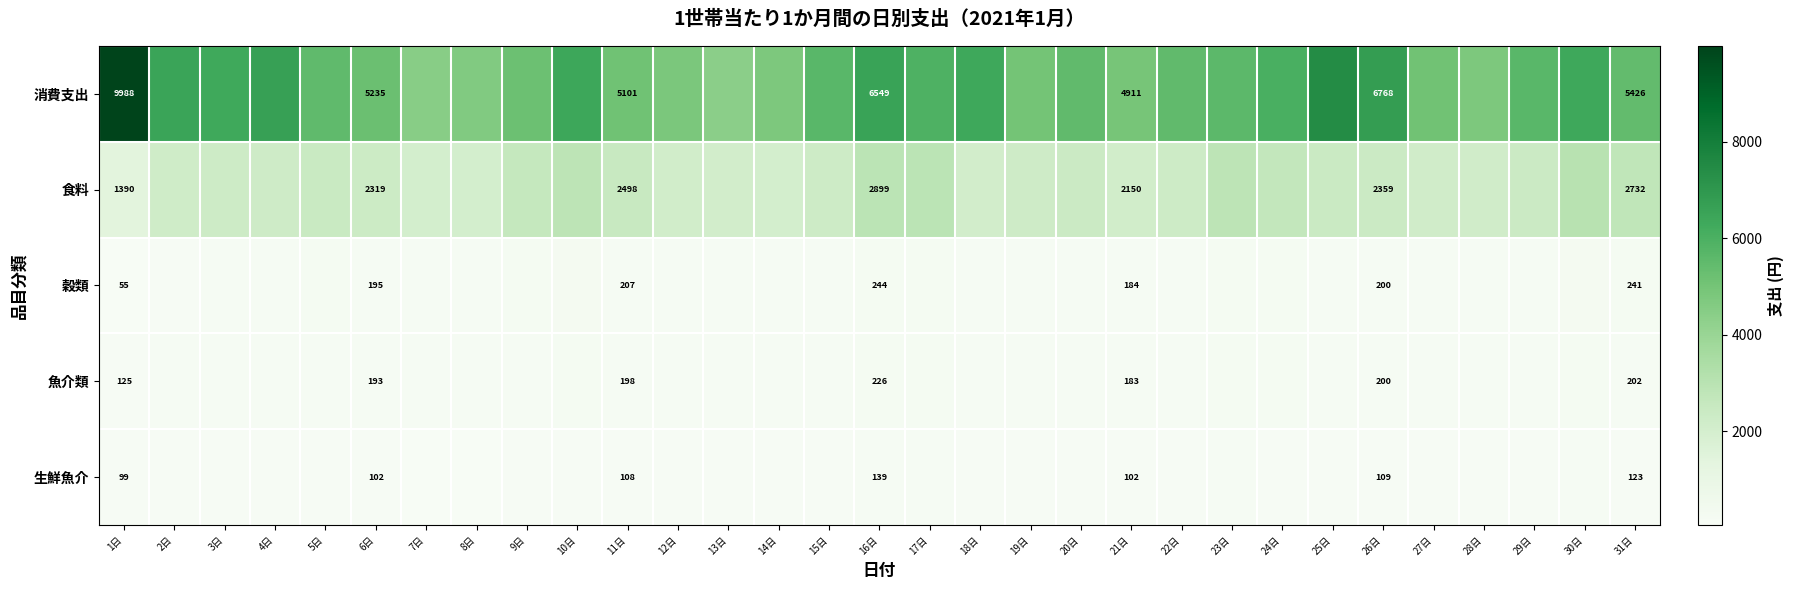

How many series are shown in this chart?

5